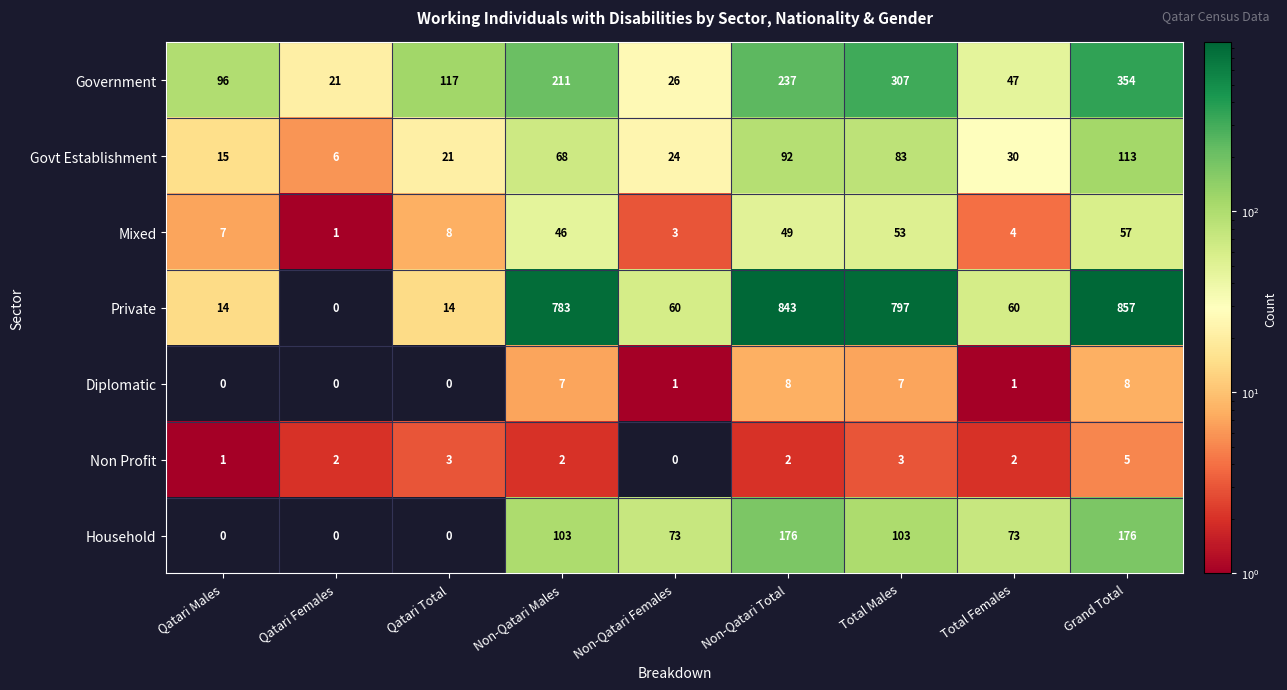

What is the highest value of the Diplomatic series?

8